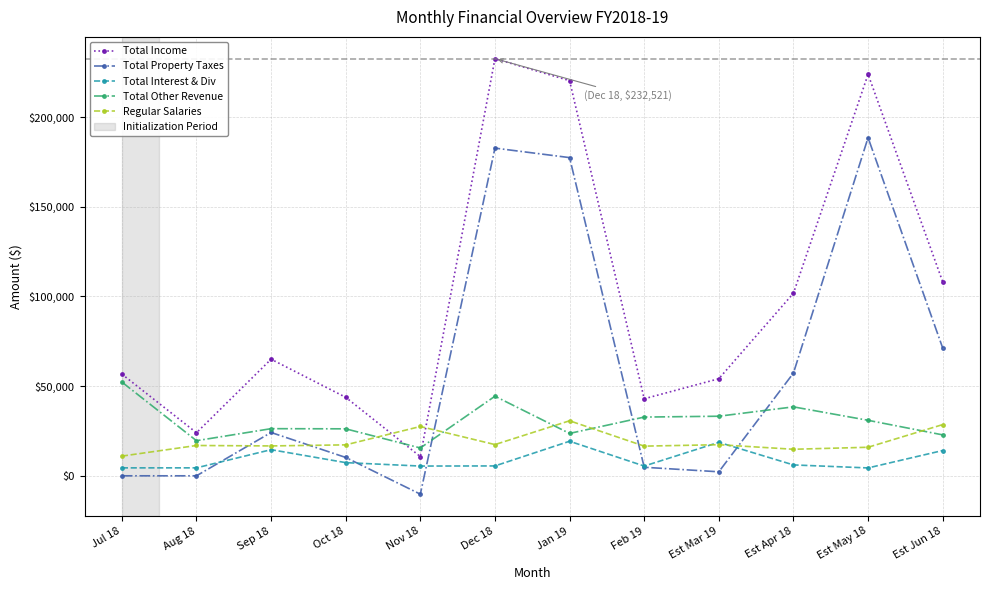

Which label corresponds to the largest value in the chart?

Dec 18